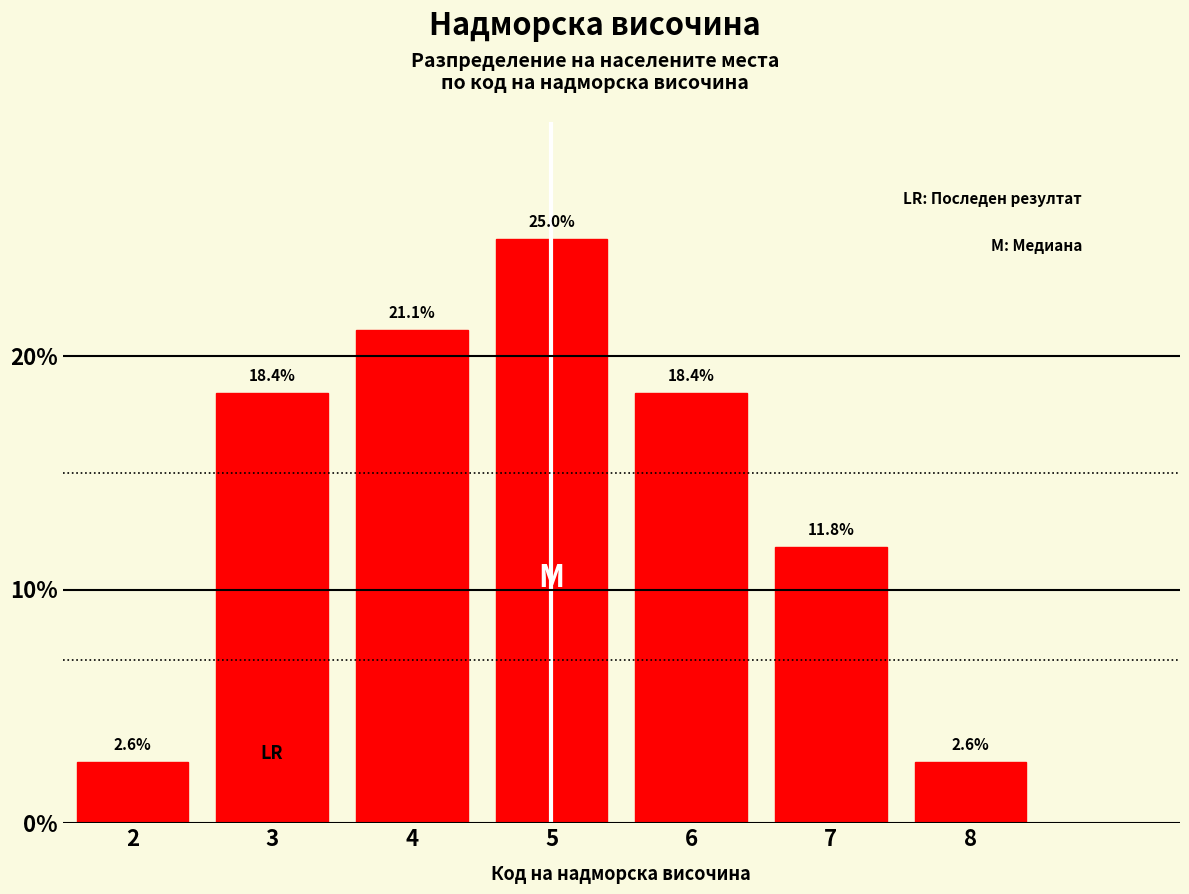

Reading left to right, extract all data points from this chart.

2=2.6	3=18.4	4=21.1	5=25.0	6=18.4	7=11.8	8=2.6